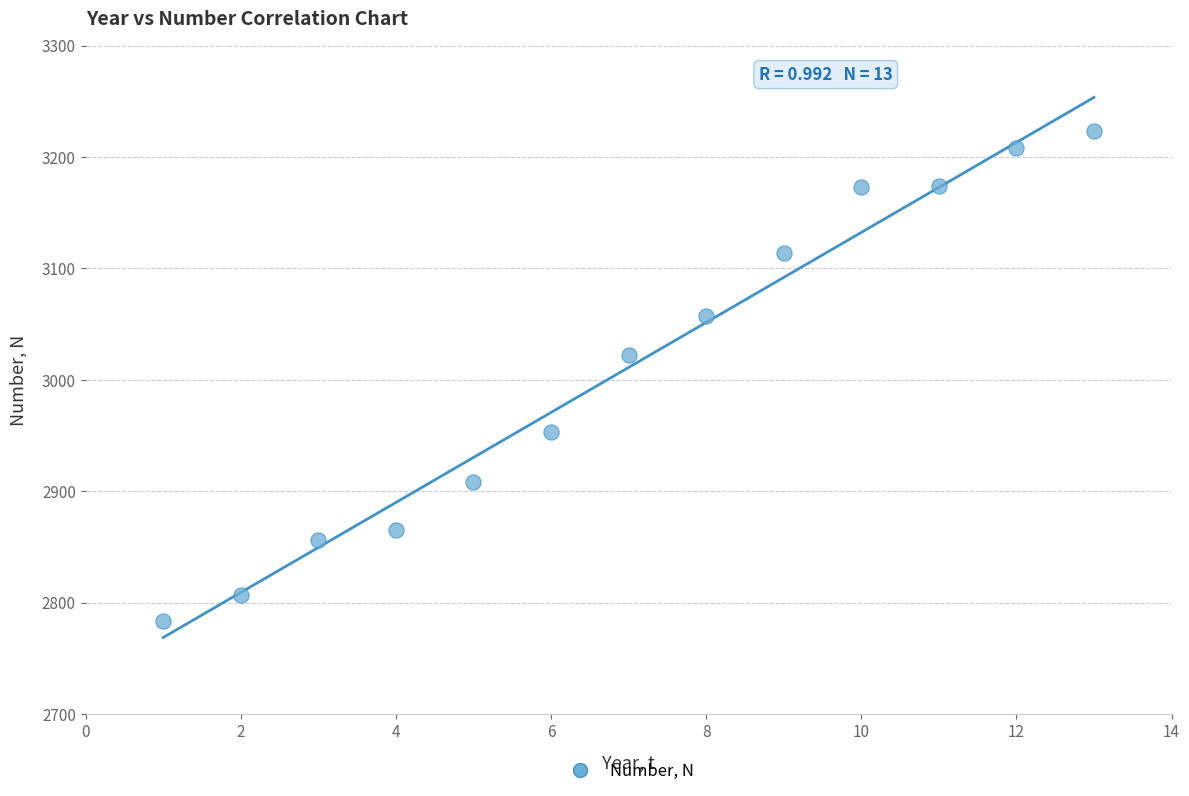

What is the range of Y values (max minus min)?

439